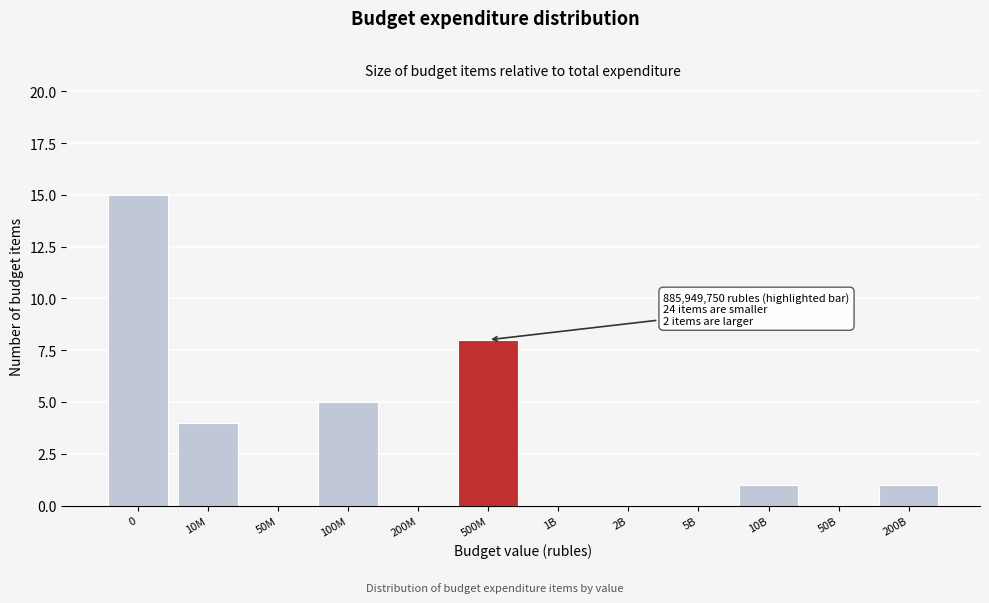

Reading left to right, transcribe all the data shown in this chart.

0=15	10M=4	50M=0	100M=5	200M=0	500M=8	1B=0	2B=0	5B=0	10B=1	50B=0	200B=1